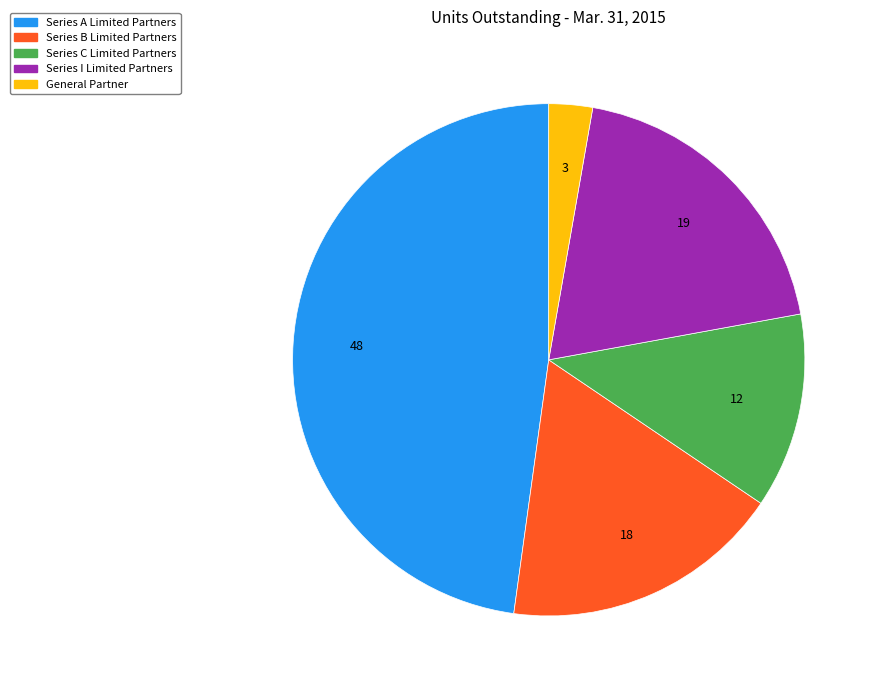

The Series C Limited Partners slice represents 22% of the pie. True or false?

False